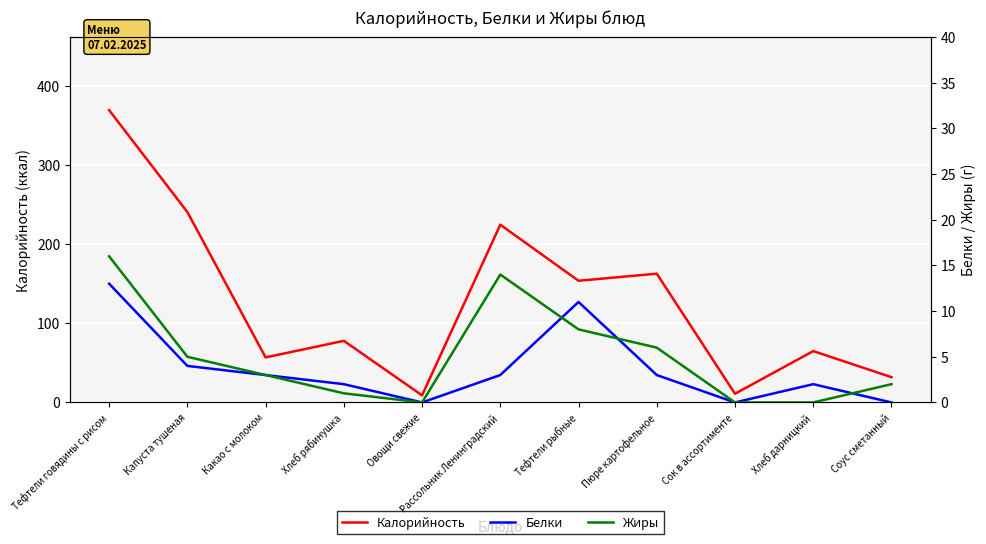

At which category does Калорийность reach its first local valley?

Какао с молоком